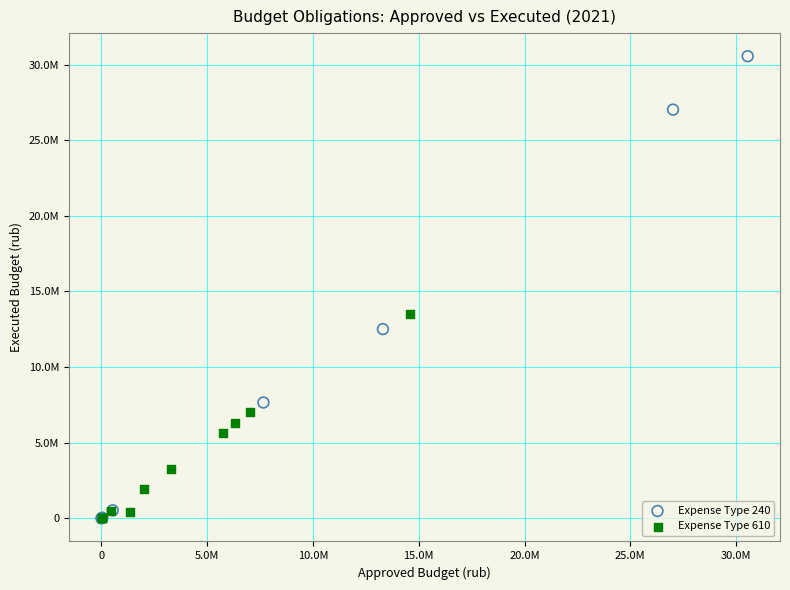

Which series has the largest Y range (max minus min)?

Expense Type 240